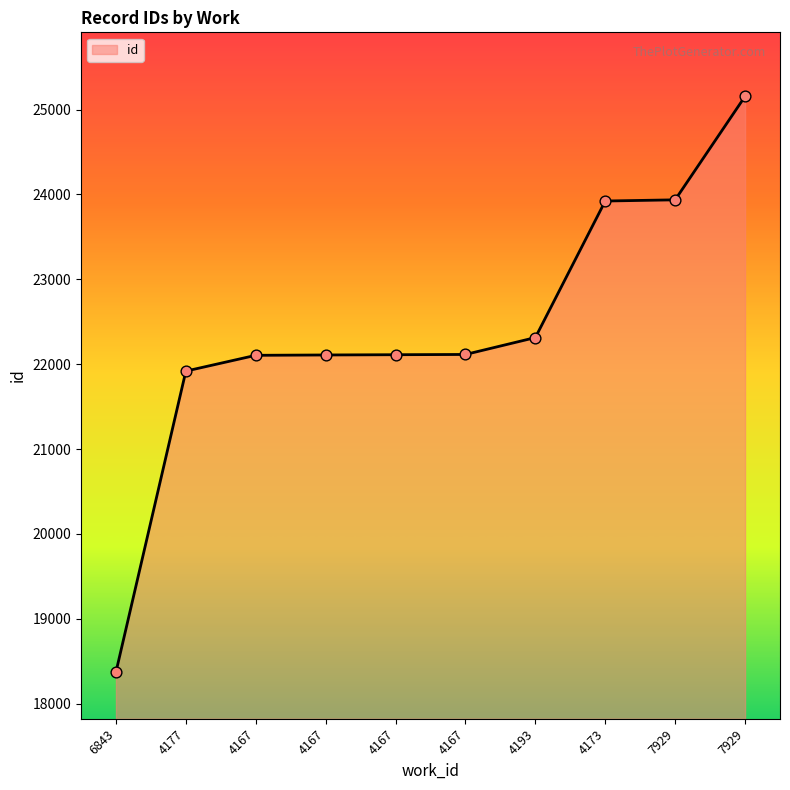

What is the ratio of the value at 4173 to the value at 4167?

1.1